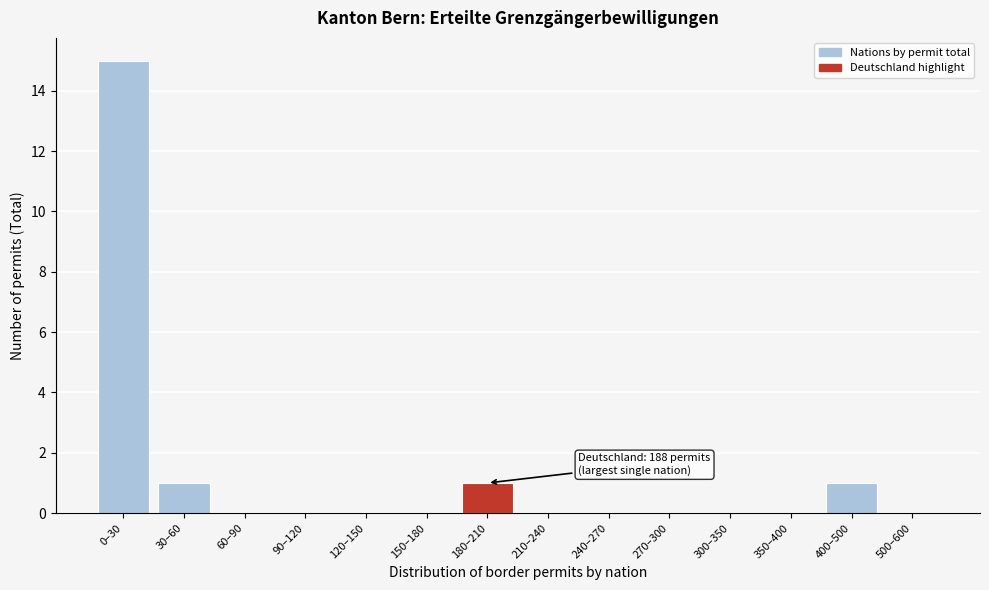

Reading left to right, extract all data points from this chart.

0–30=15	30–60=1	60–90=0	90–120=0	120–150=0	150–180=0	180–210=1	210–240=0	240–270=0	270–300=0	300–350=0	350–400=0	400–500=1	500–600=0